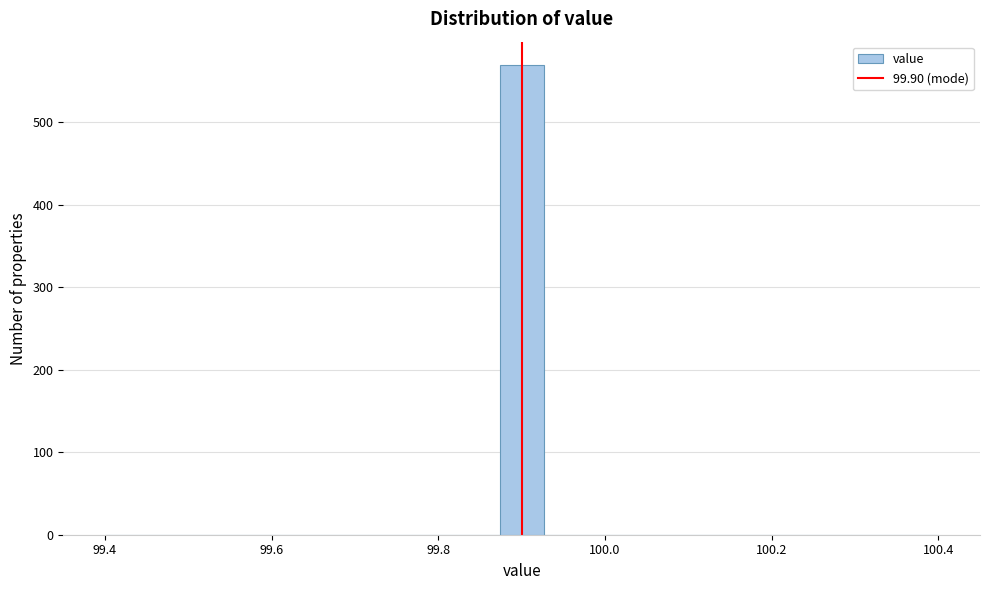

Read against the x-axis, roughly where is the centre of the tallest bar?

99.90